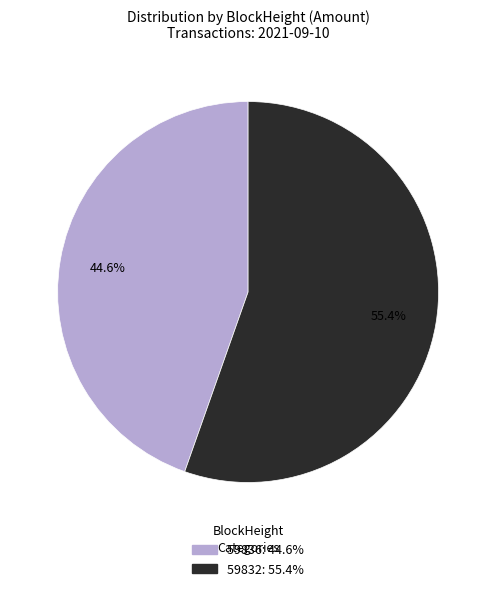

Which category has the biggest portion of the pie?

59832